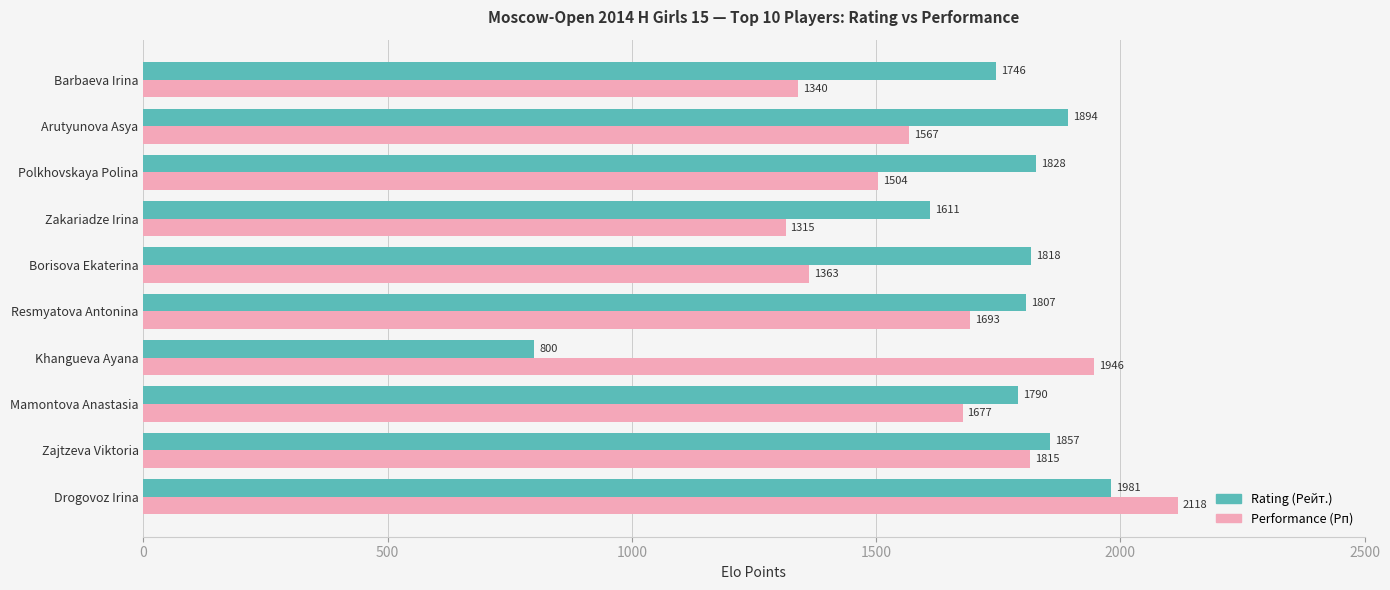

Is it true that Rating (Рейт.) equals 1818 at Borisova Ekaterina?

True